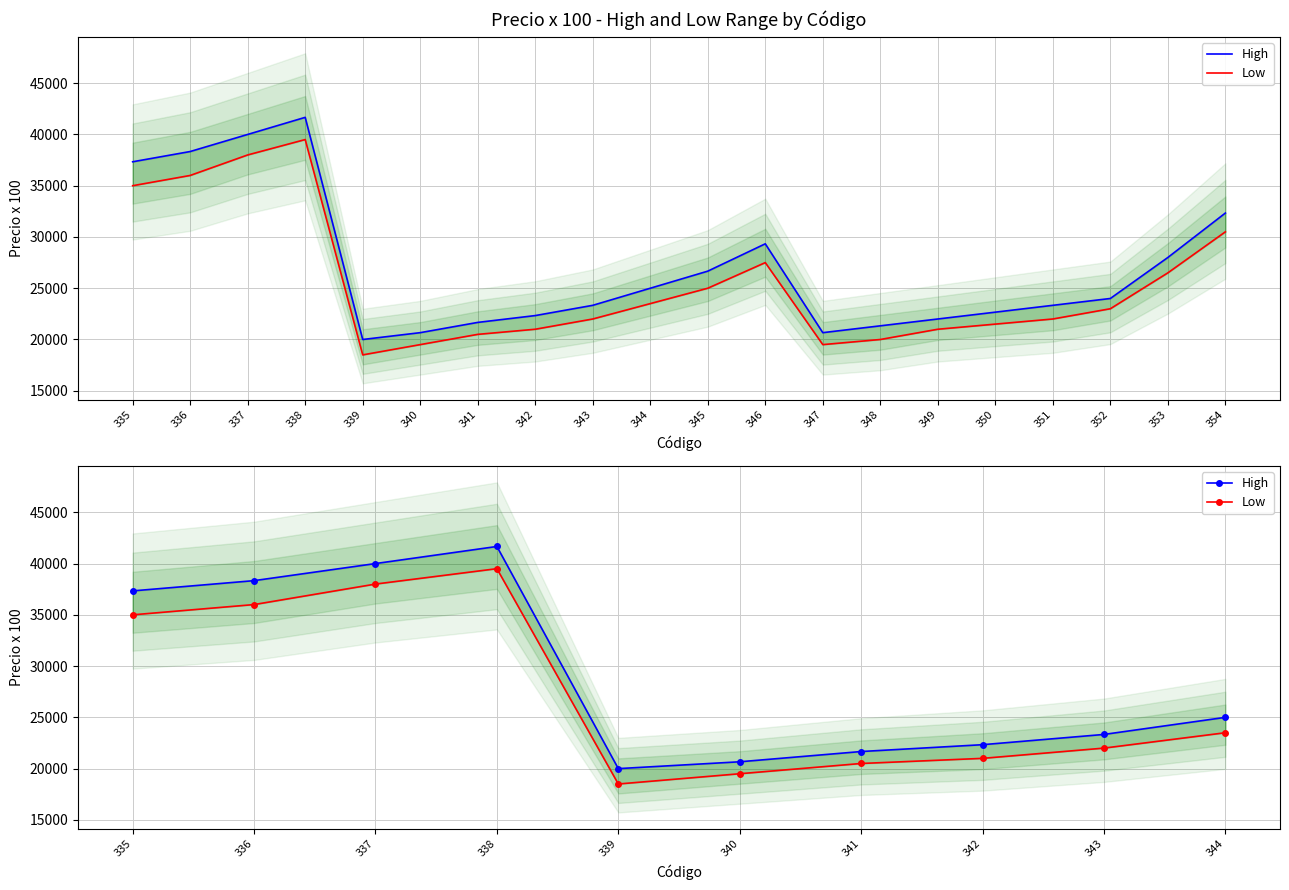

Reading left to right, transcribe all the data shown in this chart.

High: 37333.4	38333.4	40000.1	41666.7	20000.0	20666.7	21666.7	22333.4	23333.4	25000.0
Low: 35000.1	36000.1	38000.1	39500.7	18500.0	19500.7	20500.7	21000.4	22000.4	23500.0